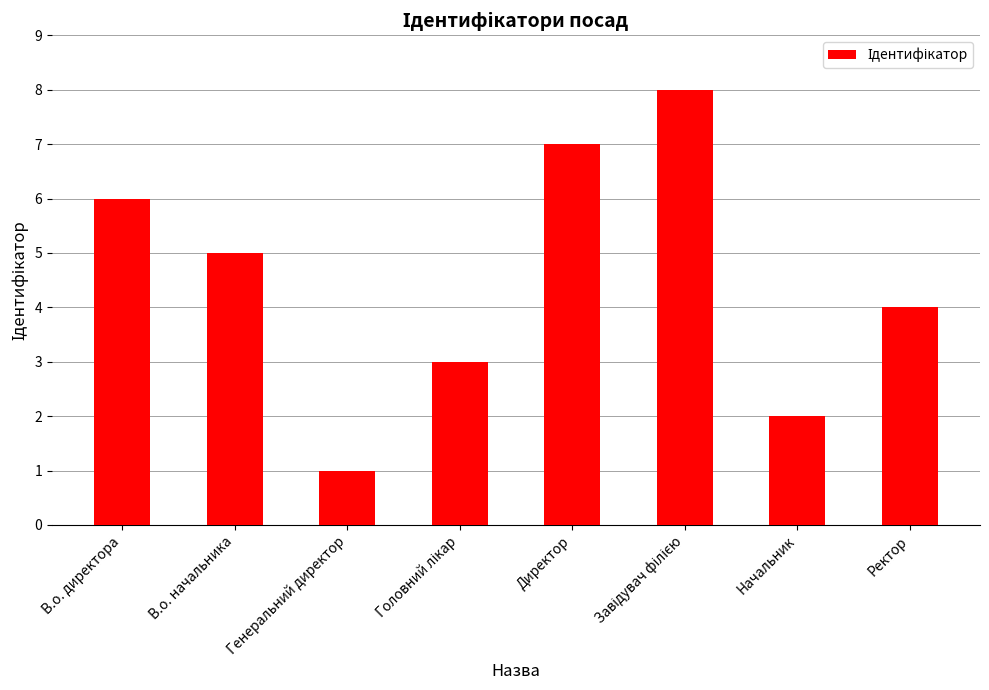

At which category does the chart reach its minimum across all series?

Генеральний директор